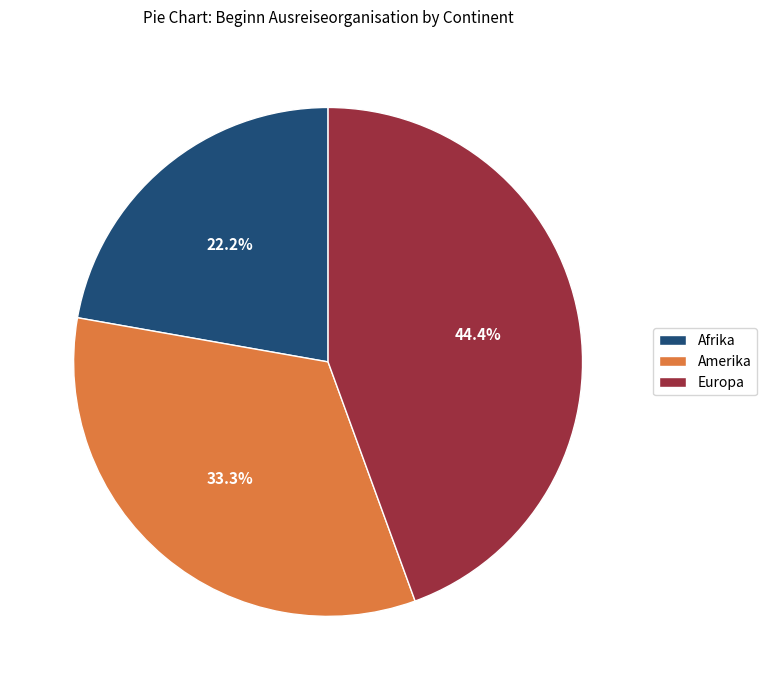

What portion of the pie excludes Amerika?

66.7%